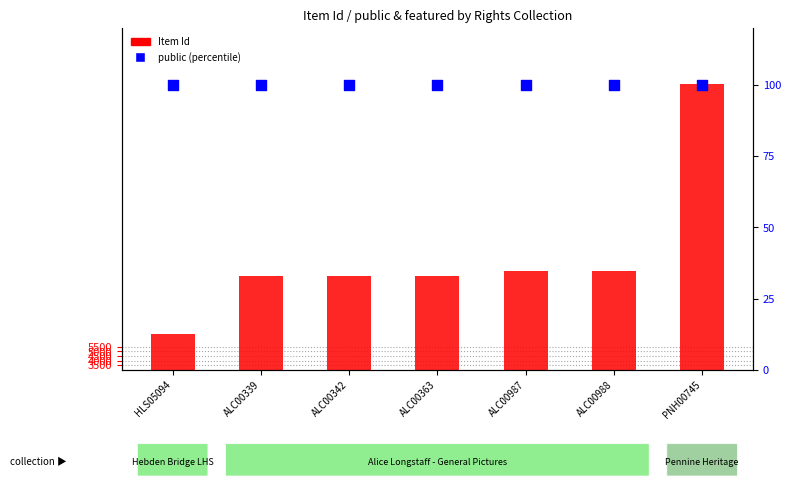

Which series reaches the minimum Y coordinate?

public (percentile)